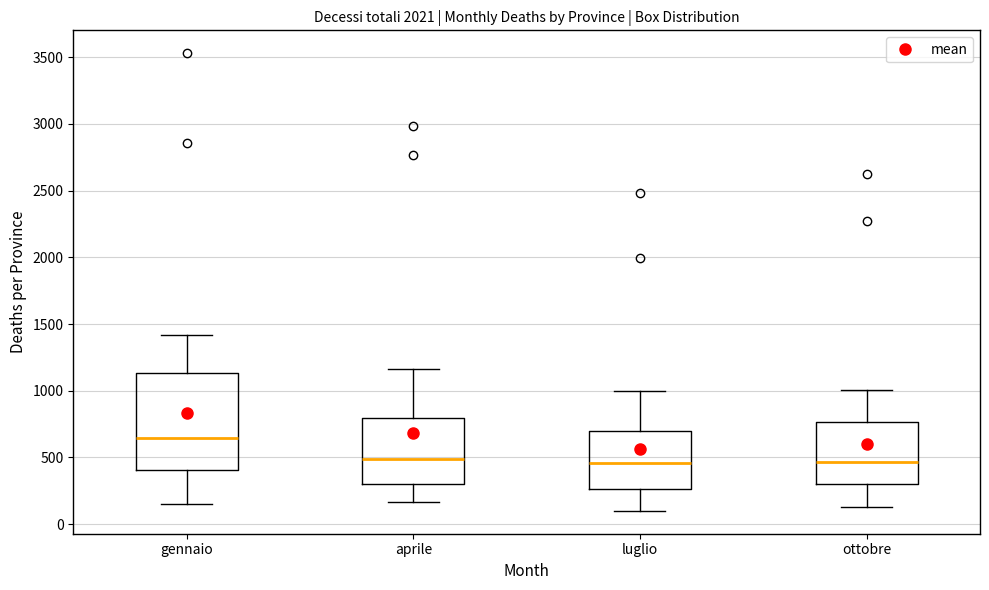

Reading left to right, read every box against the y-axis: the position of its median line, the range the box covers, and the ends of its whiskers. The values are not printed on the chart, so give them approximately, as read against the axis.

gennaio: median 650, box 400 to 1150, whiskers 150 to 1400
aprile: median 500, box 300 to 800, whiskers 150 to 1150
luglio: median 450, box 250 to 700, whiskers 100 to 1000
ottobre: median 450, box 300 to 750, whiskers 150 to 1000